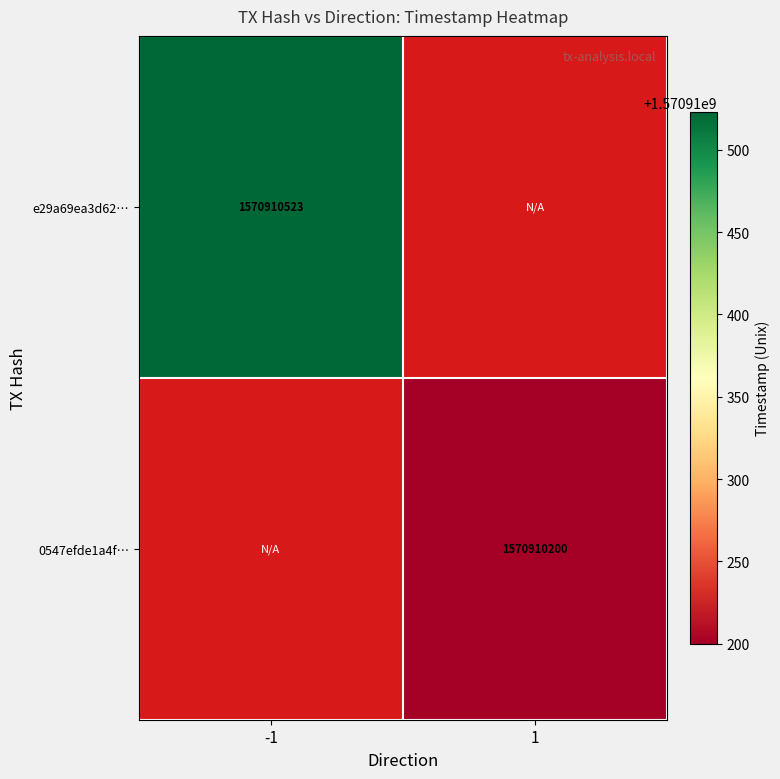

What is the difference between the 0547efde1a4f23ab69864b49f03db64556b6974 values at direction and time_stamp?

1570910199